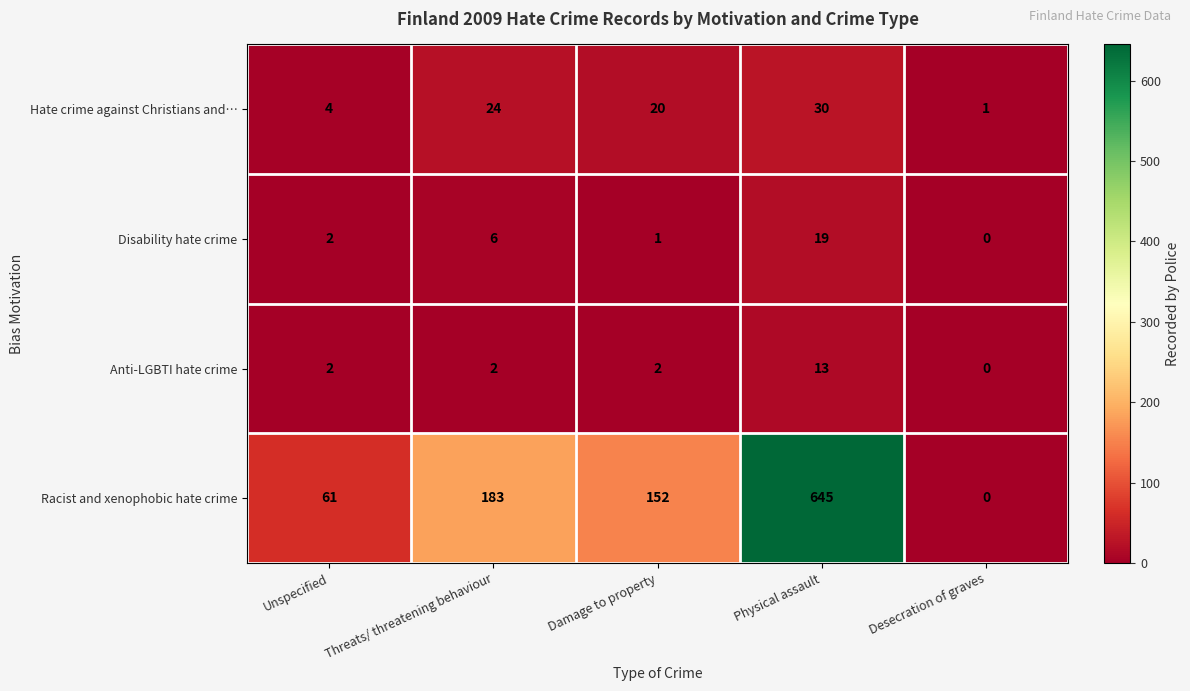

Reading left to right, what are all the values shown in this chart?

Hate crime against Christians and…: 4	24	20	30	1
Disability hate crime: 2	6	1	19	0
Anti-LGBTI hate crime: 2	2	2	13	0
Racist and xenophobic hate crime: 61	183	152	645	0